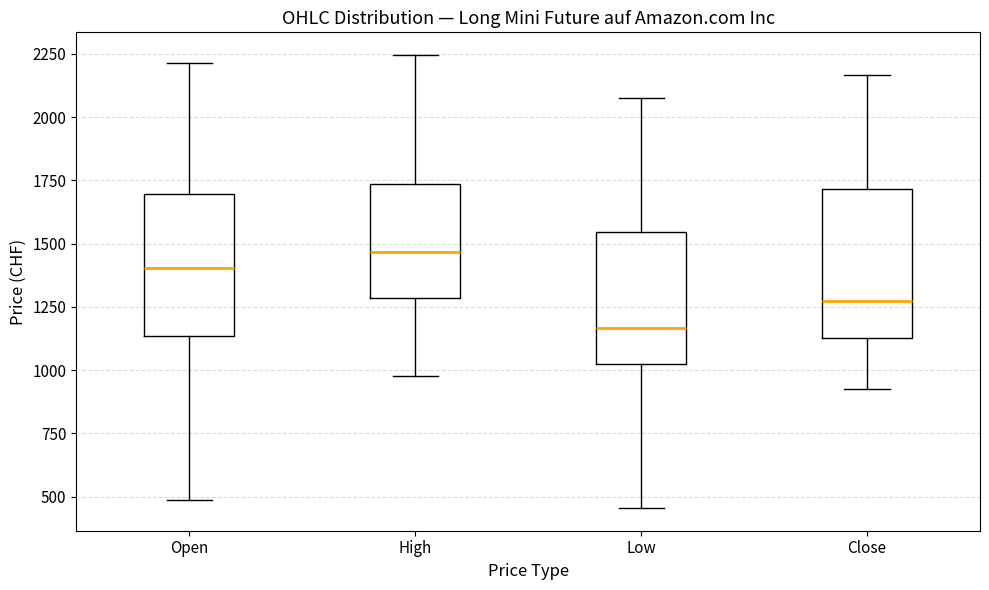

Which box's median line is the lowest?

Low